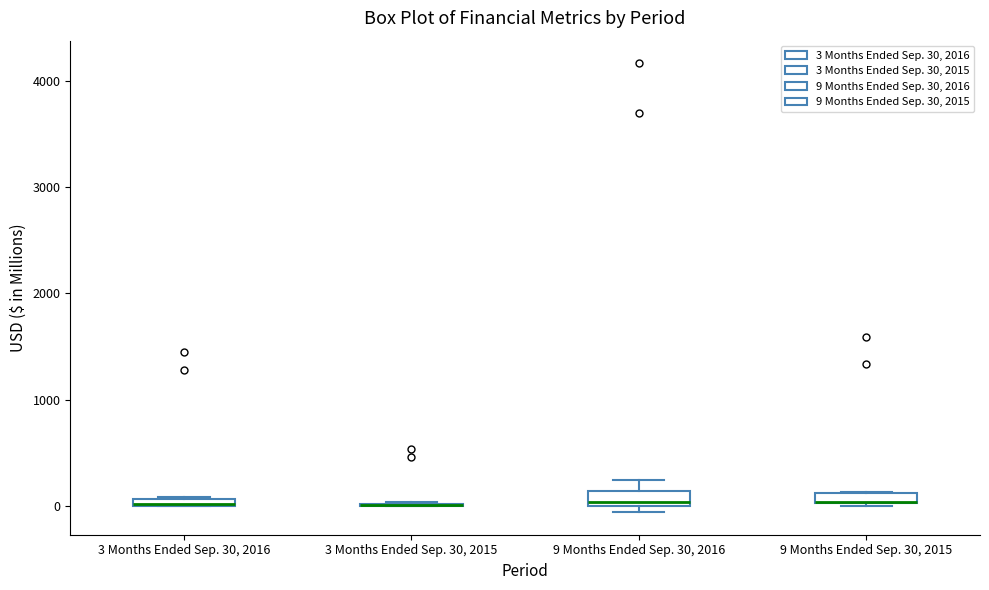

Where is the lower edge of the box for 3 Months Ended Sep. 30, 2016 on the y-axis? The values are not printed on the chart, so give them approximately, as read against the axis.

0